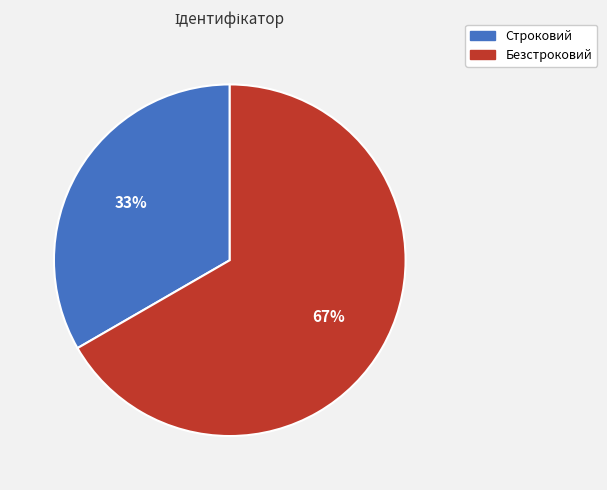

Which category has the biggest portion of the pie?

Безстроковий